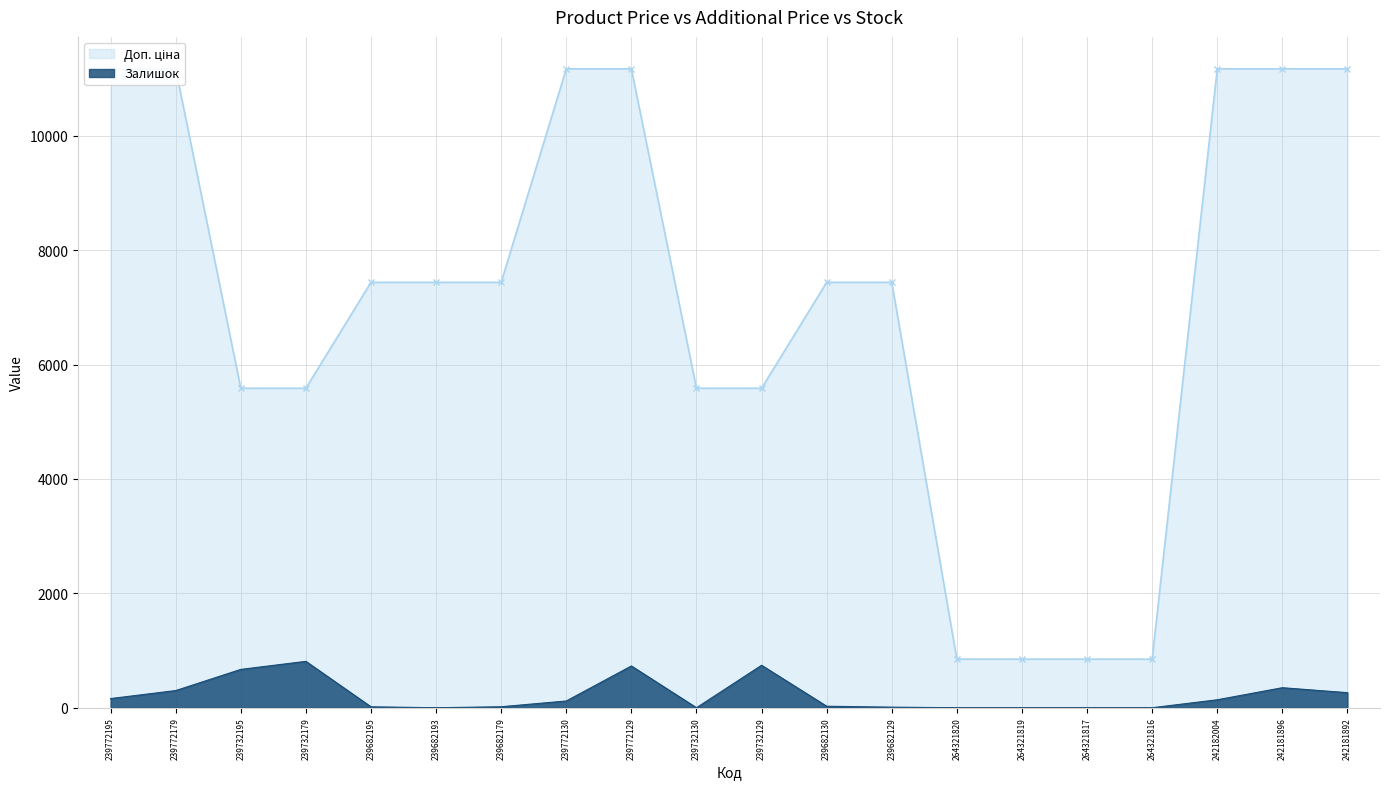

How many data points does each series have?

20